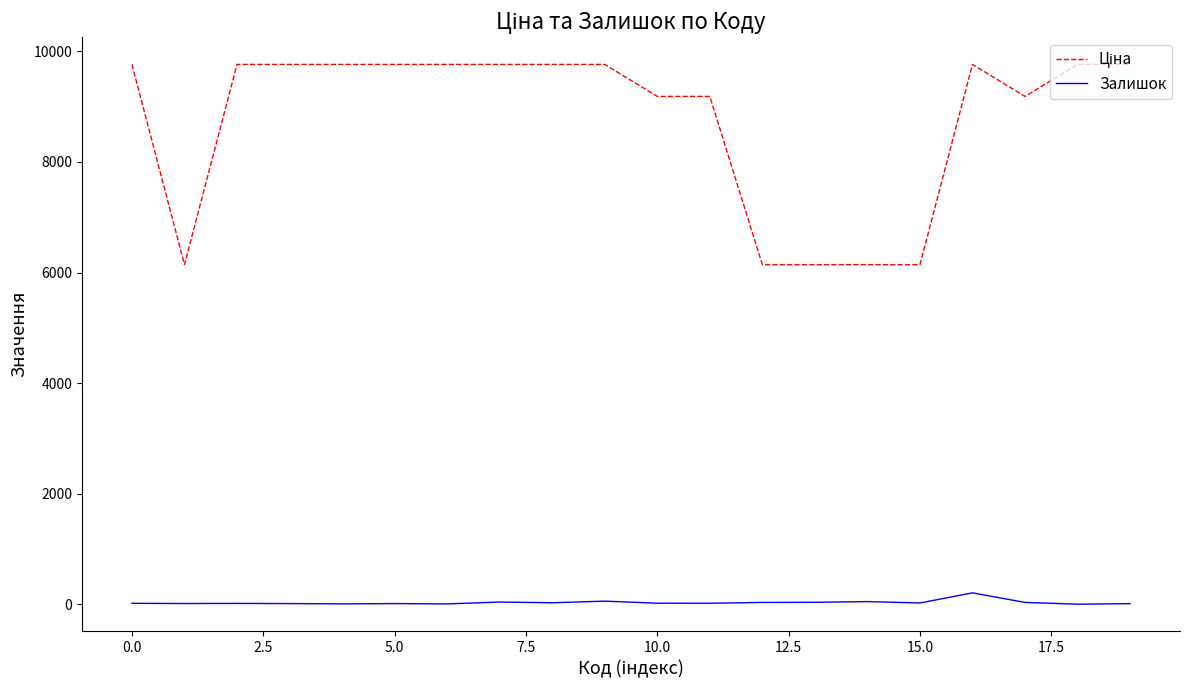

Is this an area chart (filled region under the line)?

No